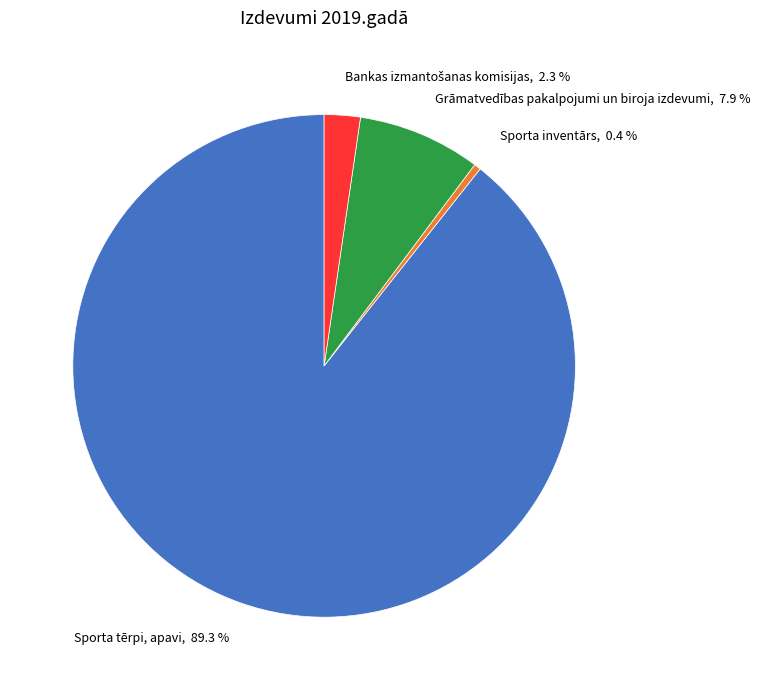

Approximately how many times larger is the value at Grāmatvedības pakalpojumi un biroja izdevumi, 7.9 % compared to Sporta inventārs, 0.4 %?

18.1